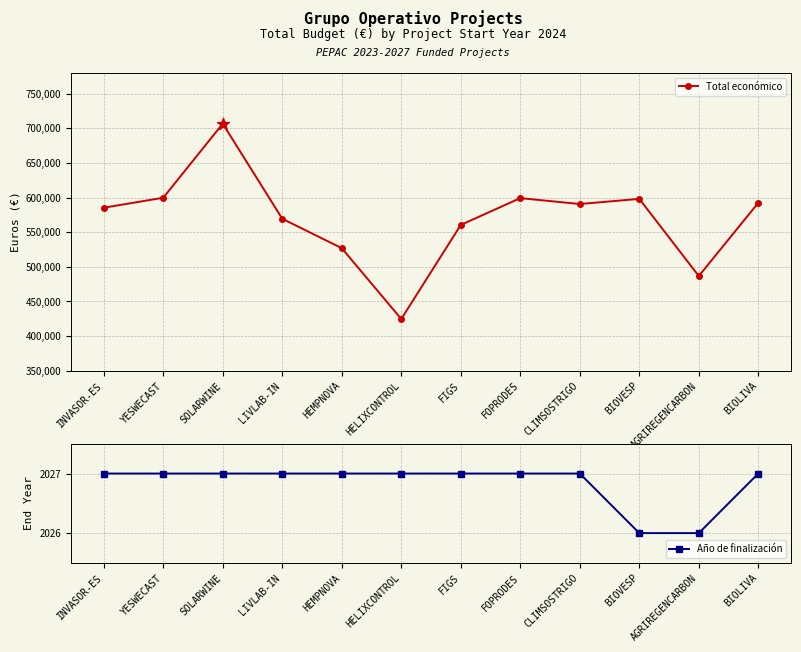

What are all the series names shown in the legend?

Total económico, Año de finalización